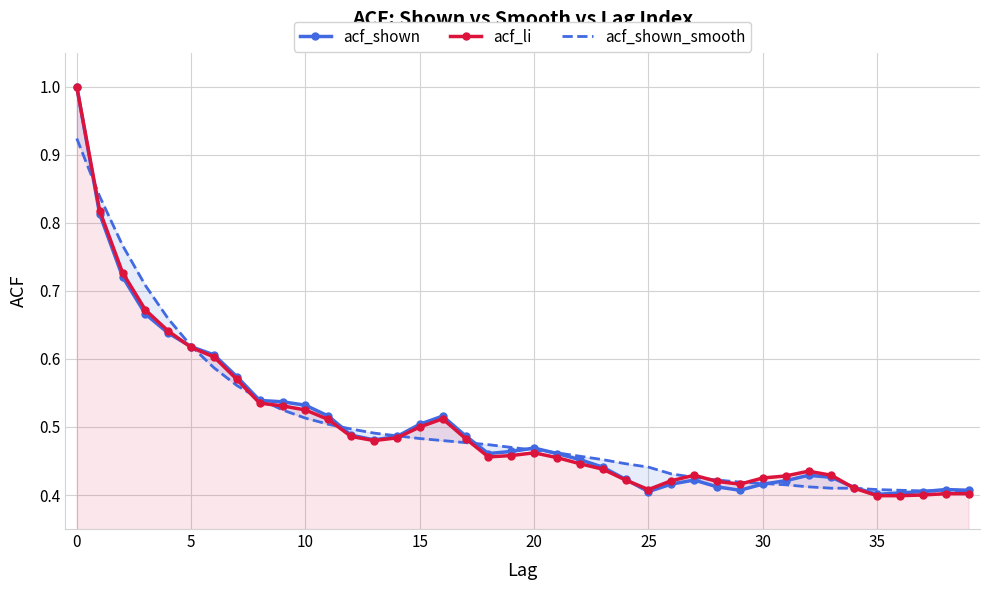

How many intersections are there between acf_li and acf_shown_smooth?

10